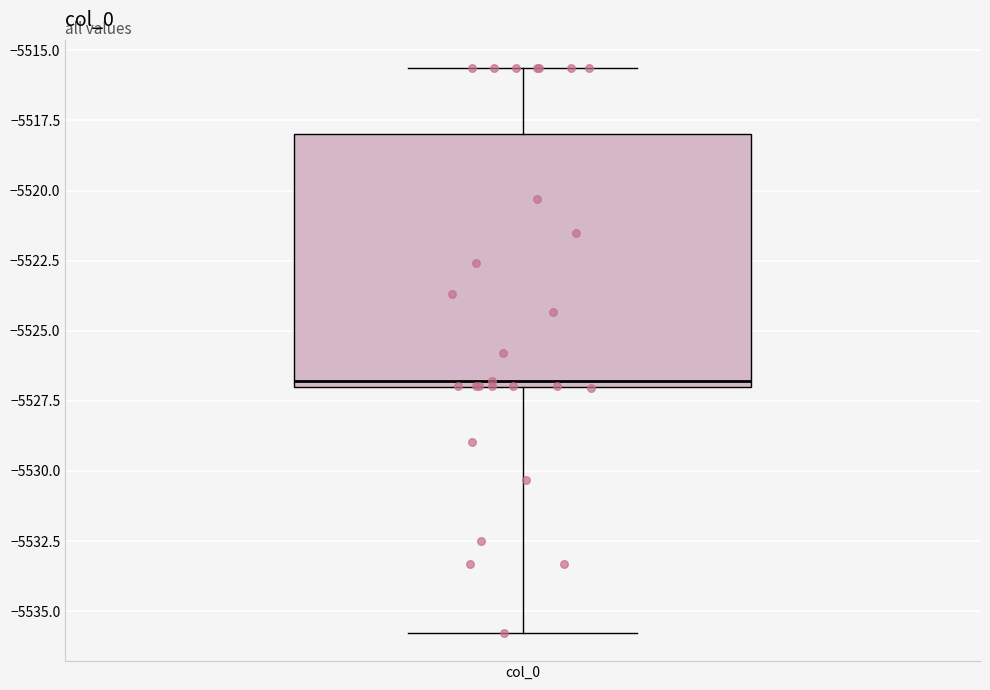

Where does the lower whisker of the box for col_0 end on the y-axis? The values are not printed on the chart, so give them approximately, as read against the axis.

-5536.0